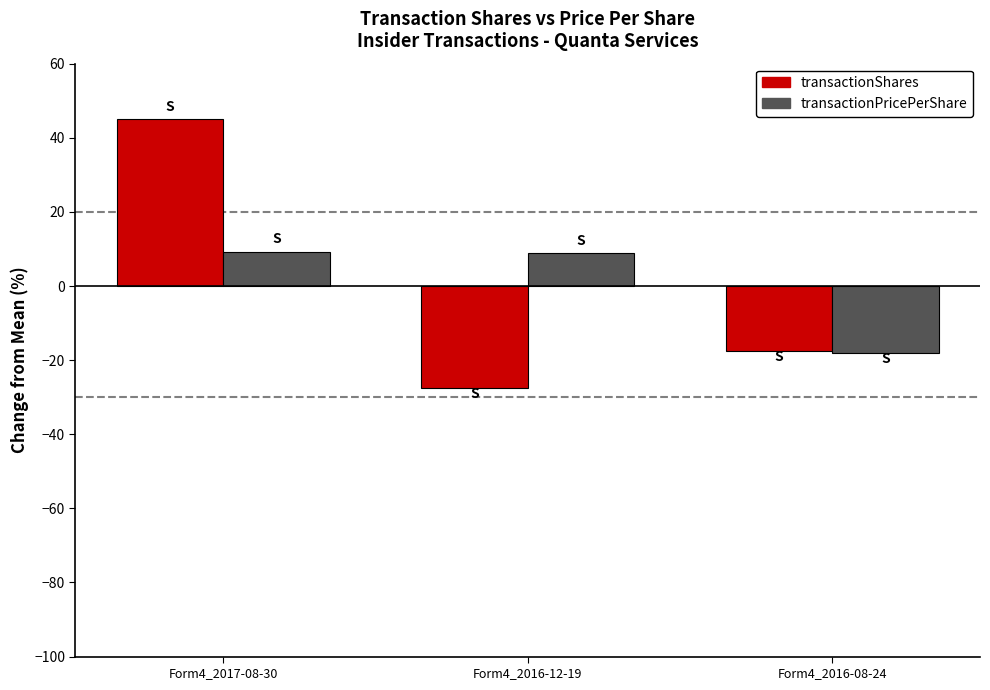

Is it true that transactionPricePerShare equals 14.7 at Form4_2016-12-19?

False